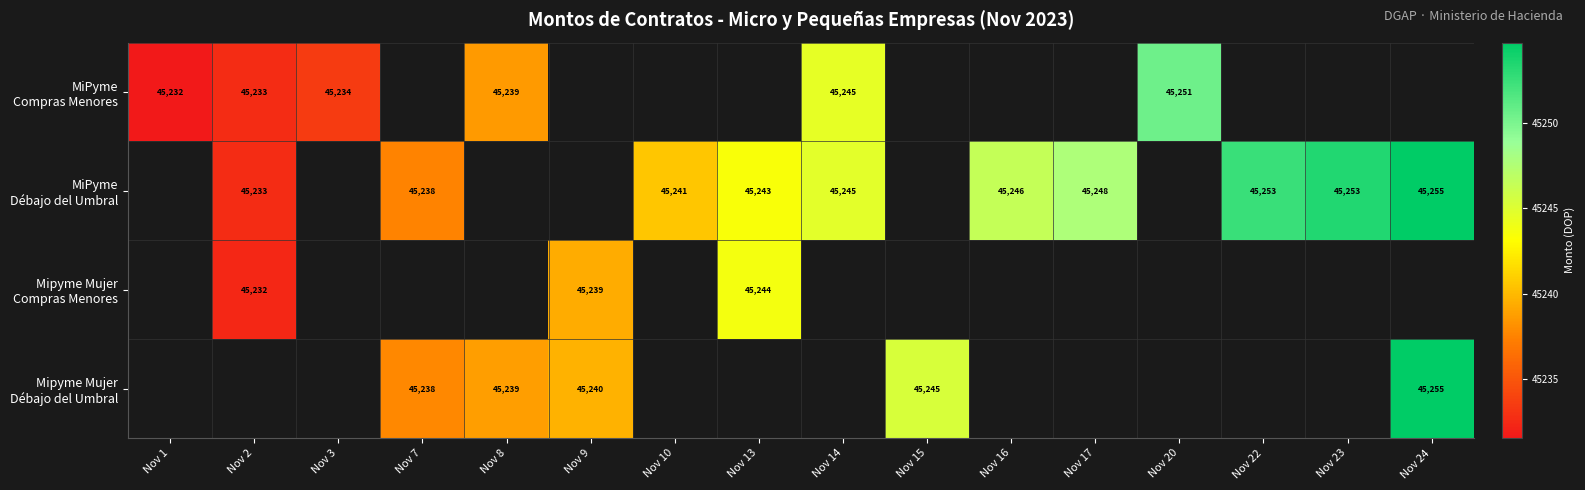

At which label does MiPyme Débajo del Umbral reach its minimum?

Nov 1